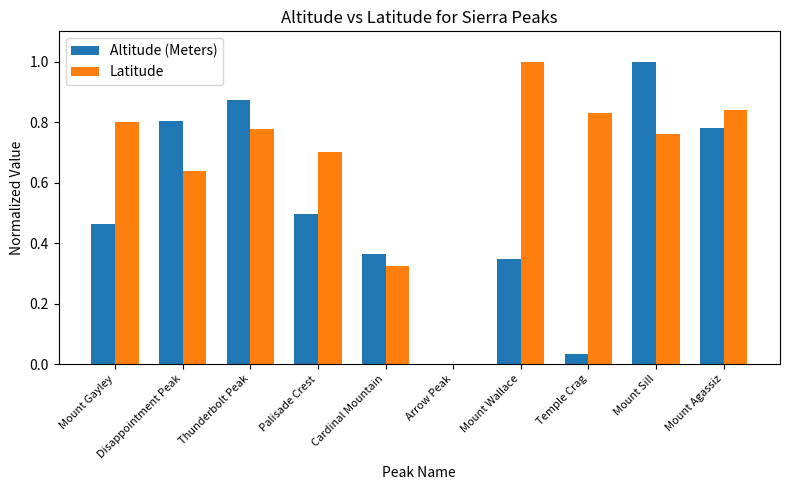

The value of Altitude (Meters) at Thunderbolt Peak is 0.3. True or false?

False